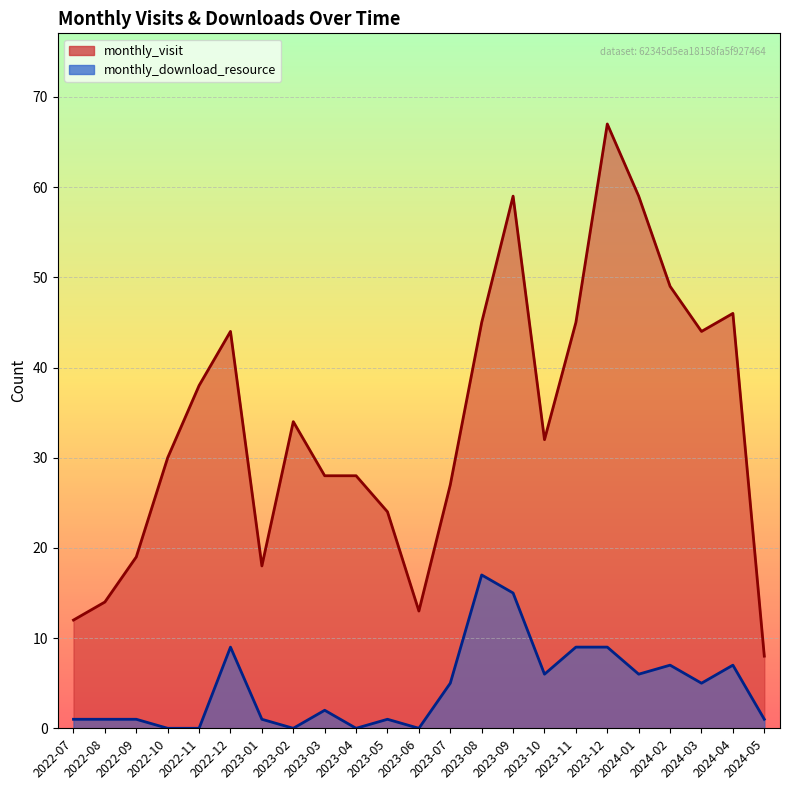

List the series in order of their overall mean, lowest first.

monthly_download_resource, monthly_visit